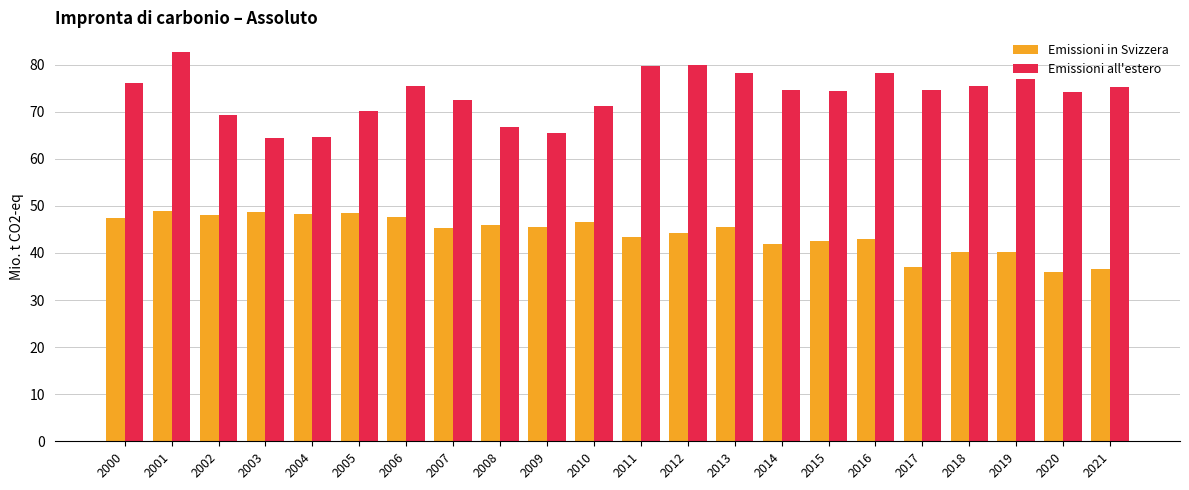

What is the minimum value shown in the chart?

35.8